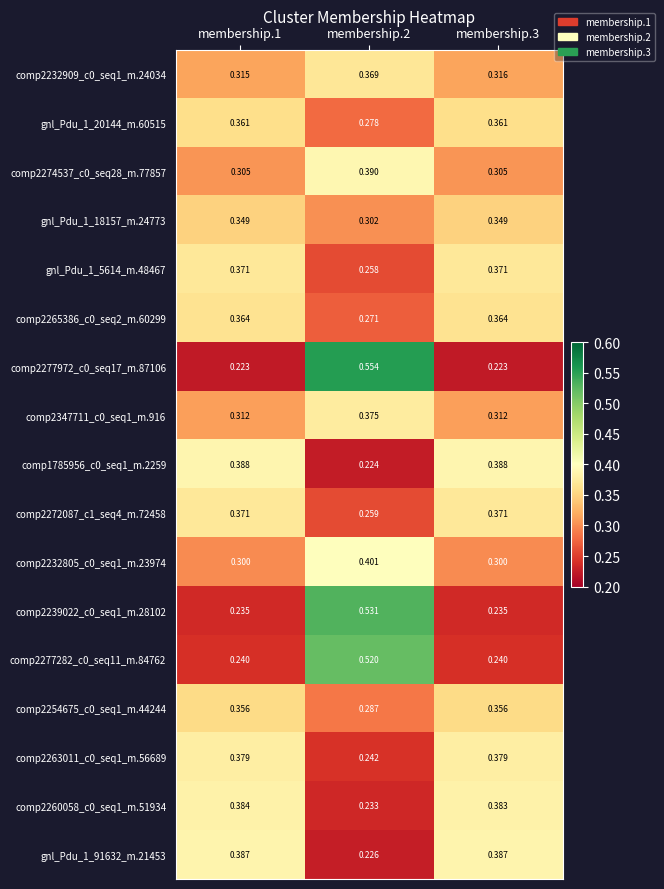

Rank the series by their maximum value, from lowest to highest.

gnl_Pdu_1_18157_m.24773, comp2254675_c0_seq1_m.44244, gnl_Pdu_1_20144_m.60515, comp2265386_c0_seq2_m.60299, comp2232909_c0_seq1_m.24034, comp2272087_c1_seq4_m.72458, gnl_Pdu_1_5614_m.48467, comp2347711_c0_seq1_m.916, comp2263011_c0_seq1_m.56689, comp2260058_c0_seq1_m.51934, gnl_Pdu_1_91632_m.21453, comp1785956_c0_seq1_m.2259, comp2274537_c0_seq28_m.77857, comp2232805_c0_seq1_m.23974, comp2277282_c0_seq11_m.84762, comp2239022_c0_seq1_m.28102, comp2277972_c0_seq17_m.87106